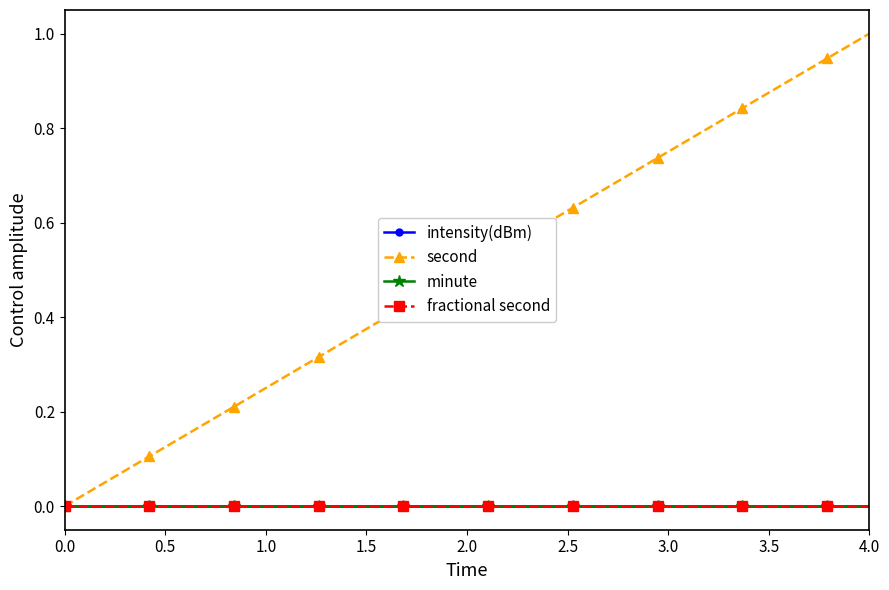

Is this an area chart (filled region under the line)?

No